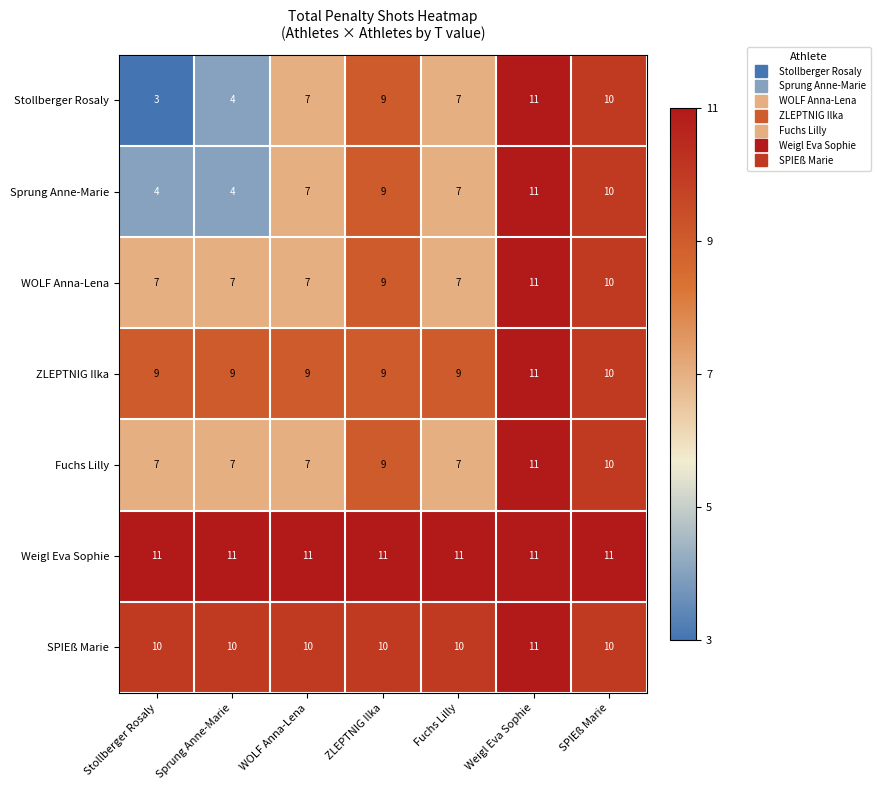

What is the difference between the second highest and second lowest values in the WOLF Anna-Lena series?

3